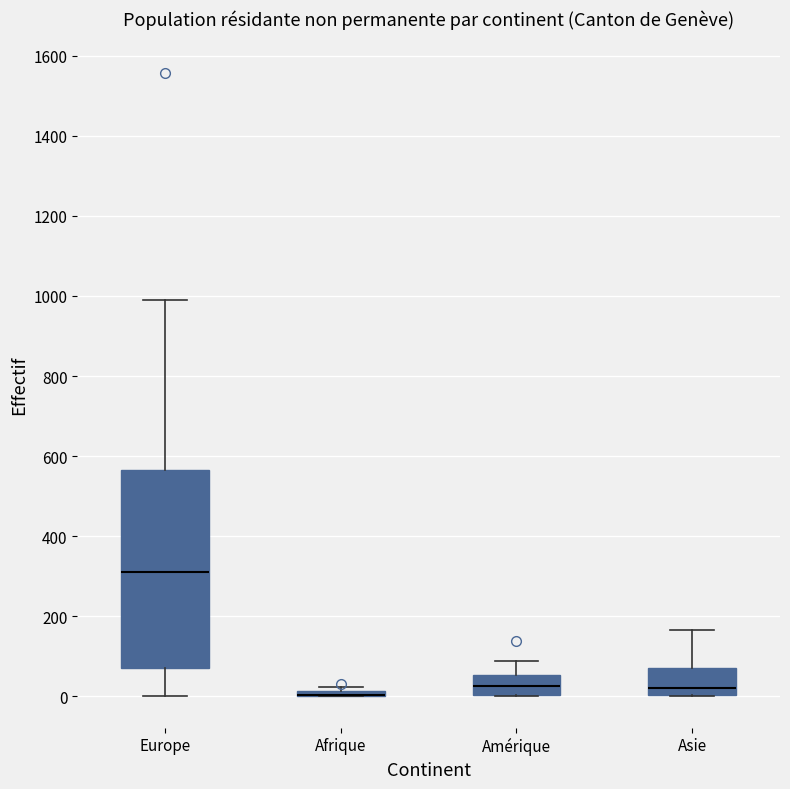

Comparing the boxes themselves (not the whiskers), which one is the tallest?

Europe